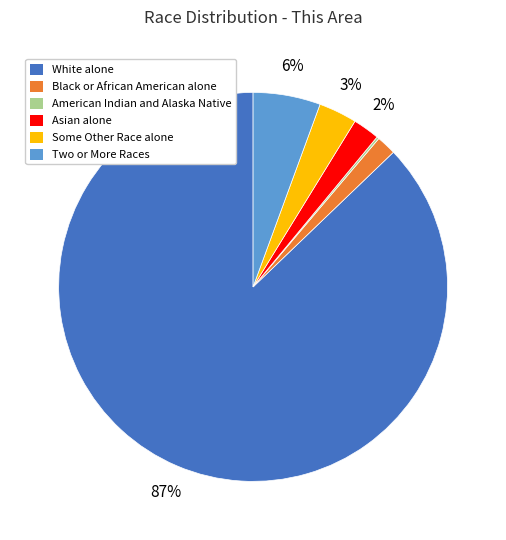

Is there a majority slice in this chart?

Yes